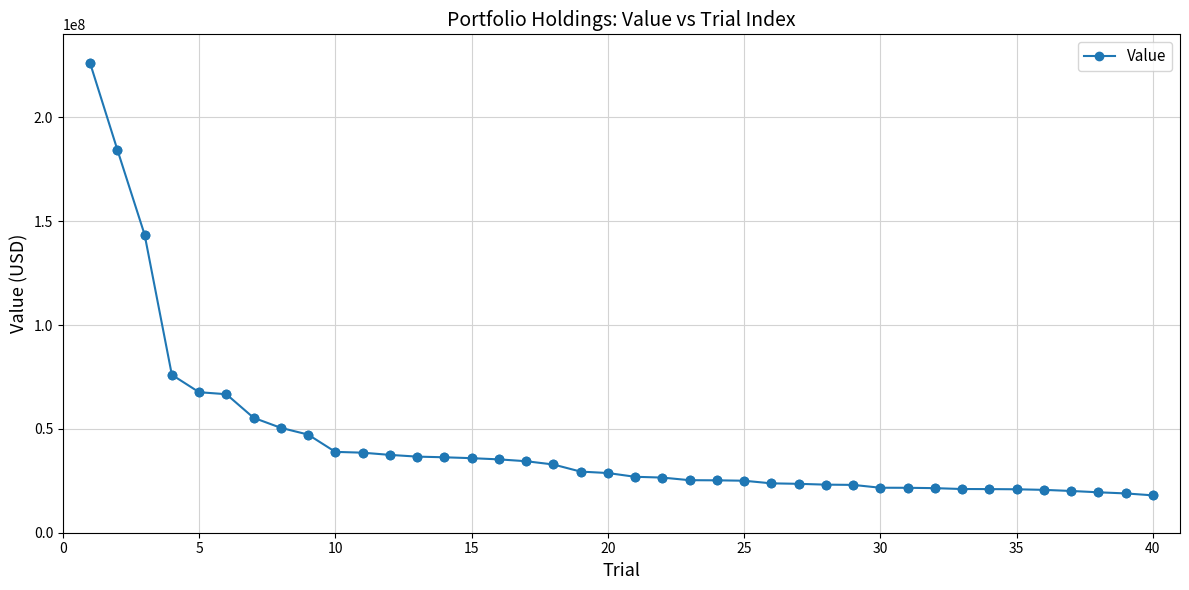

What is the value of the 25th point from the left?

25042000